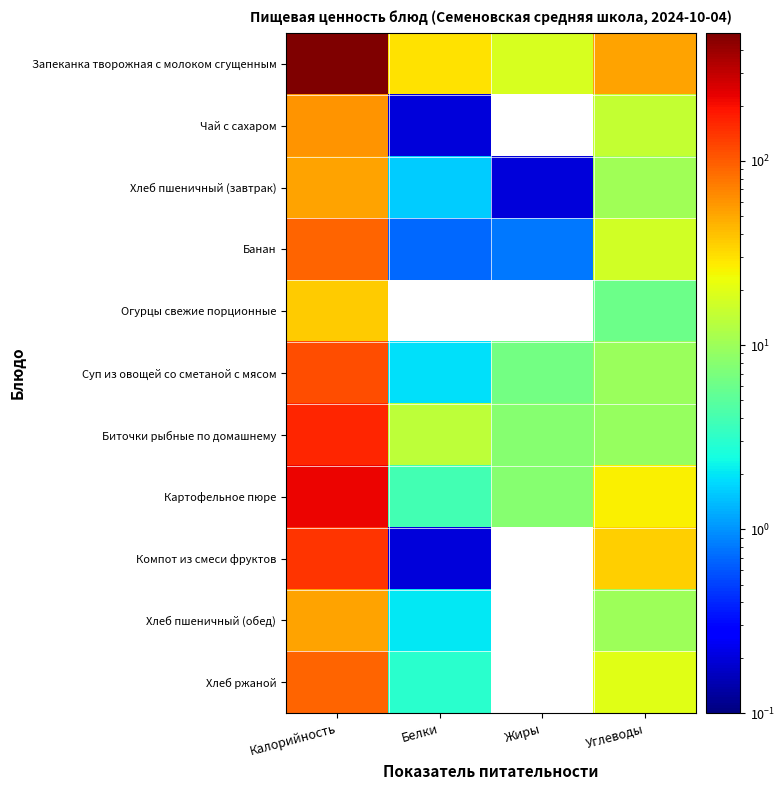

Which has a higher value, Углеводы or Калорийность?

Калорийность